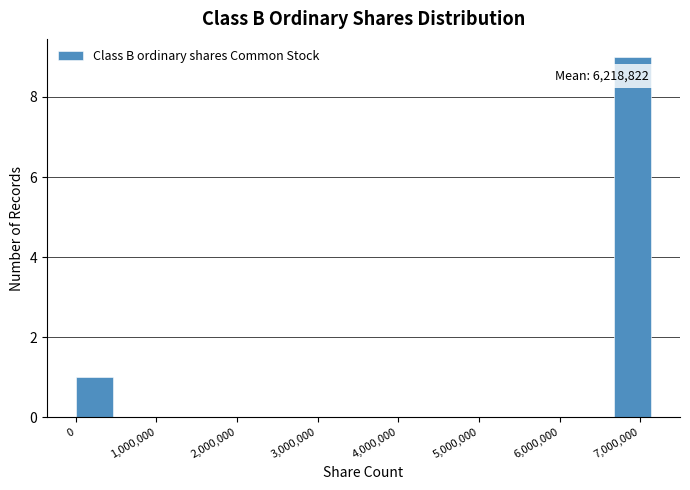

Which range on the x-axis has the tallest bar?

6700000 to 7200000